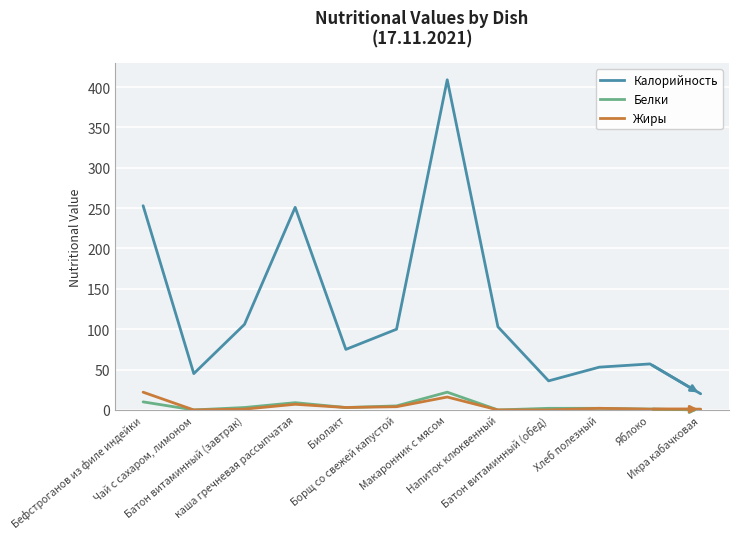

Is the value of Жиры at Бефстроганов из филе индейки greater than the value of Белки at Напиток клюквенный?

Yes